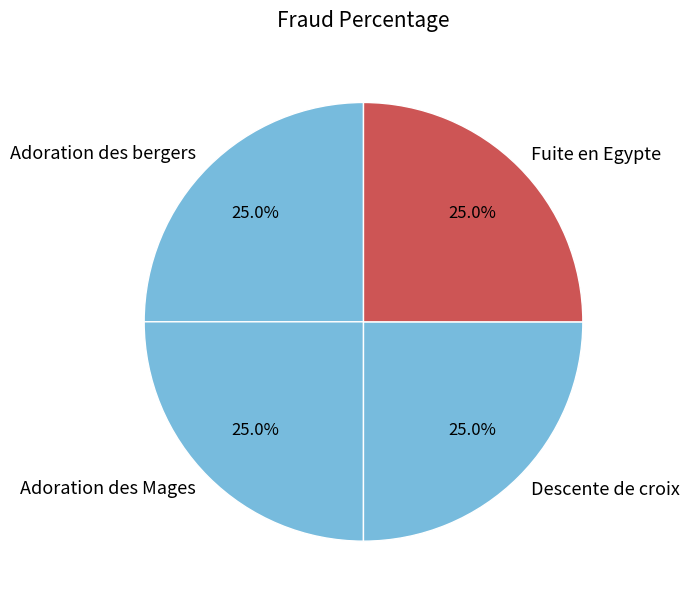

Is it true that Descente de croix is 31% of the pie?

False